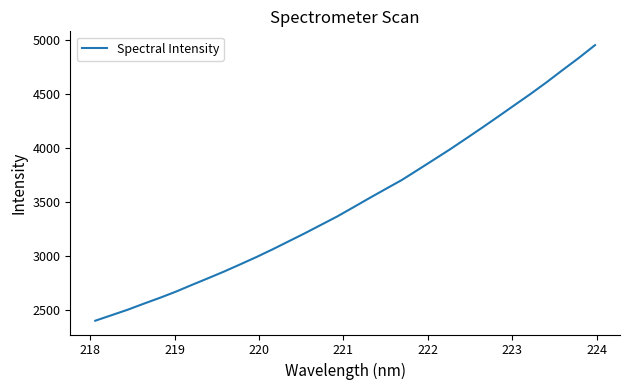

What is the maximum value shown in the chart?

4949.5